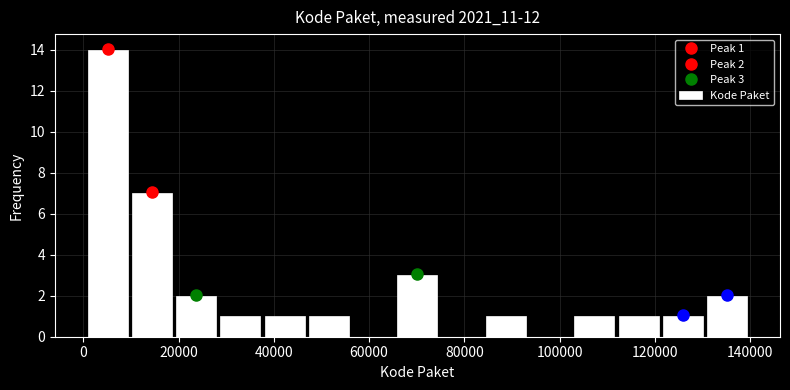

Over which range of the x-axis is the bar tallest?

0 to 10000